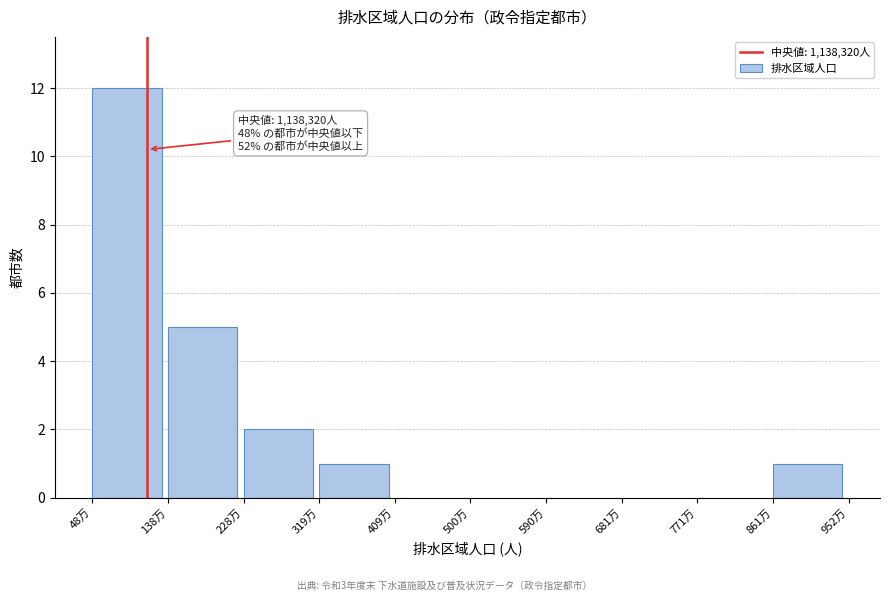

Reading left to right, what are all the values shown in this chart?

48万=12	138万=5	228万=2	319万=1	409万=0	500万=0	590万=0	681万=0	771万=0	861万=1